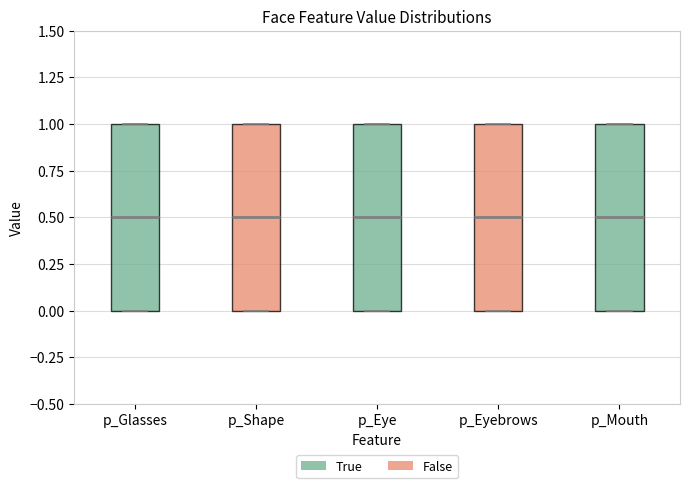

Where does the median line of the box for p_Glasses sit on the y-axis? The values are not printed on the chart, so give them approximately, as read against the axis.

0.5